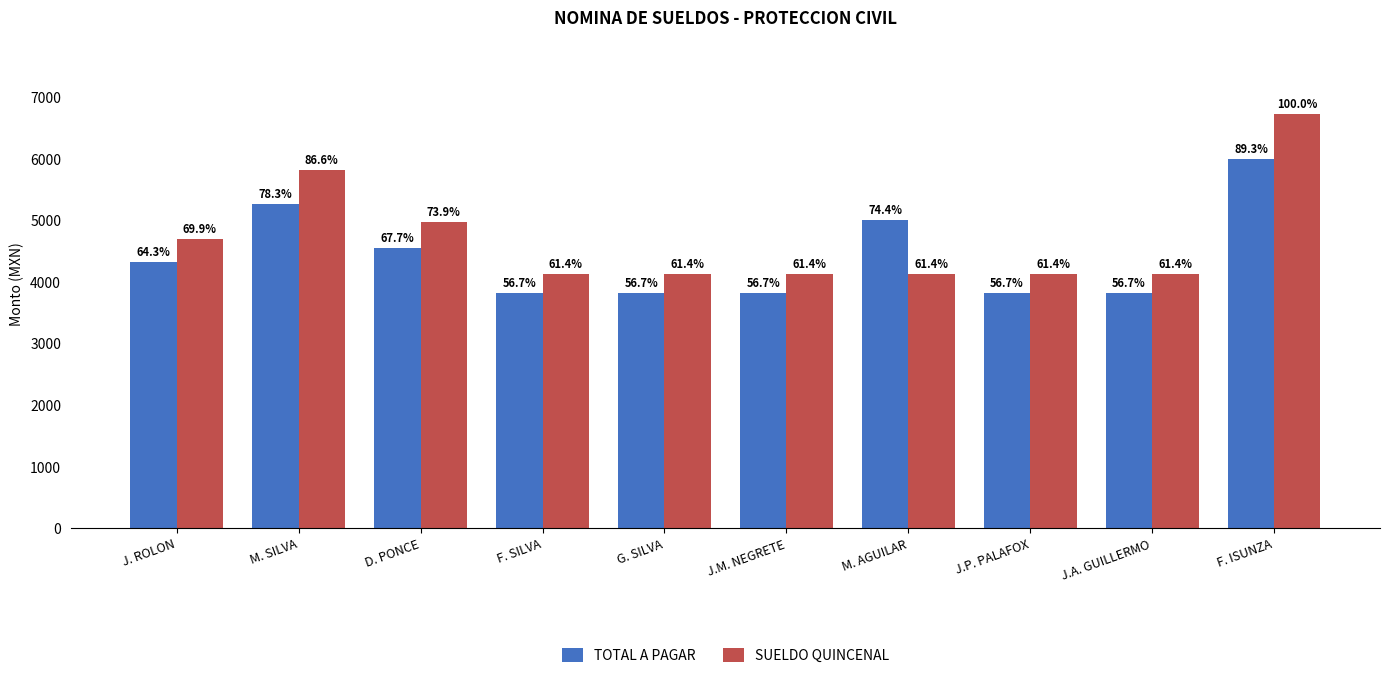

How many bars are there in each group?

2